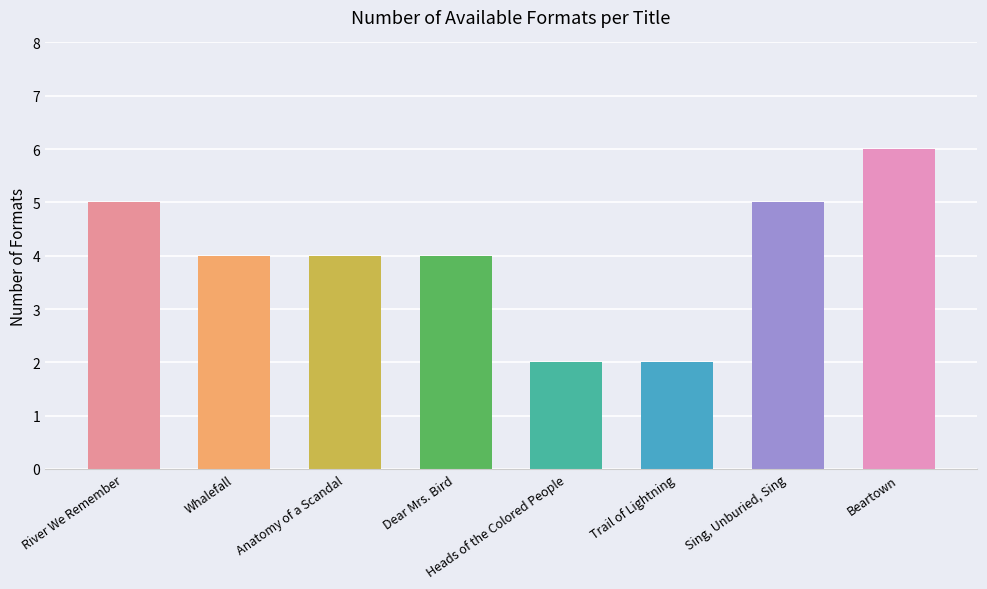

What is the approximate value at Trail of Lightning?

2